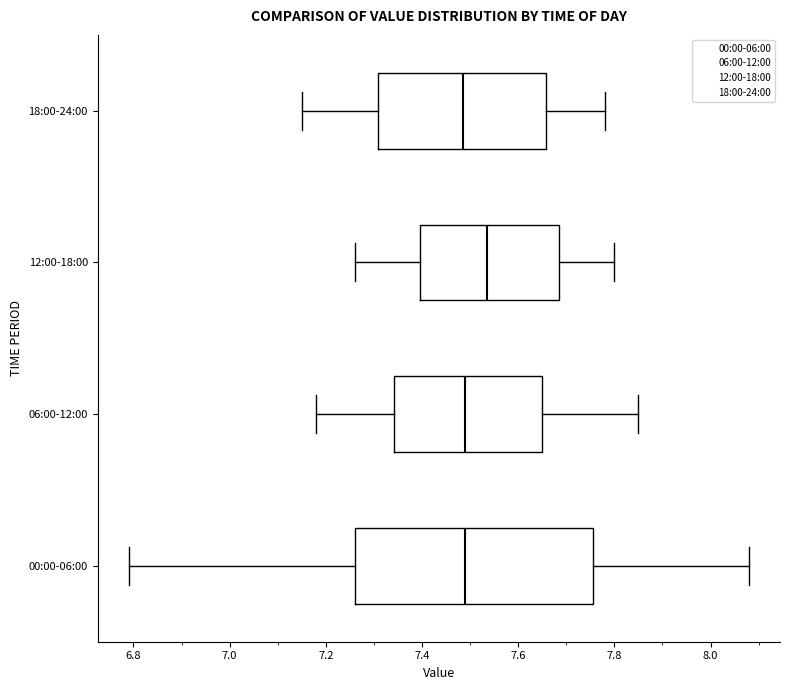

Which box has the furthest to the right median line?

12:00-18:00